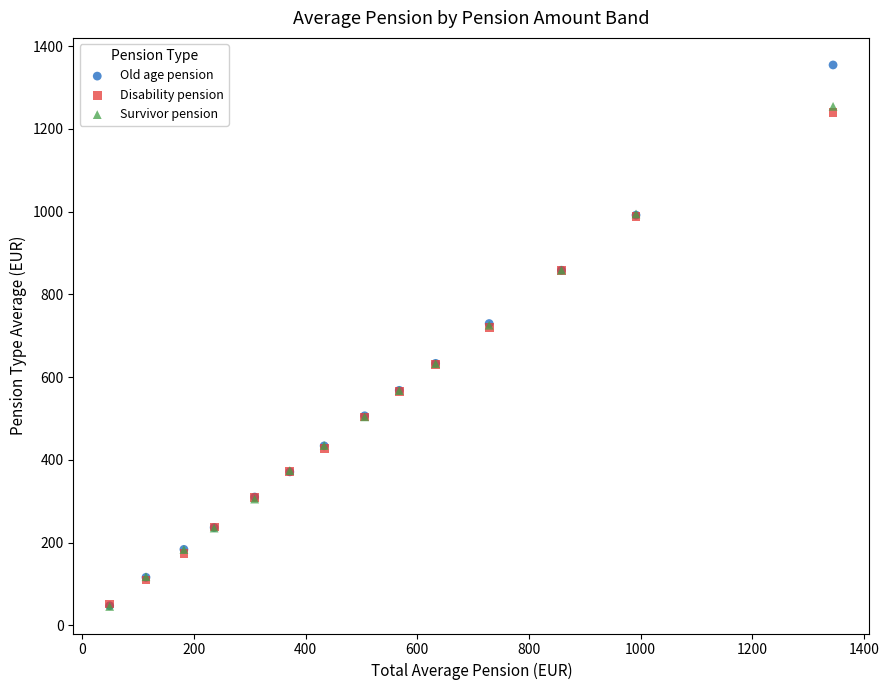

What are all the series names shown in the legend?

Old age pension, Disability pension, Survivor pension